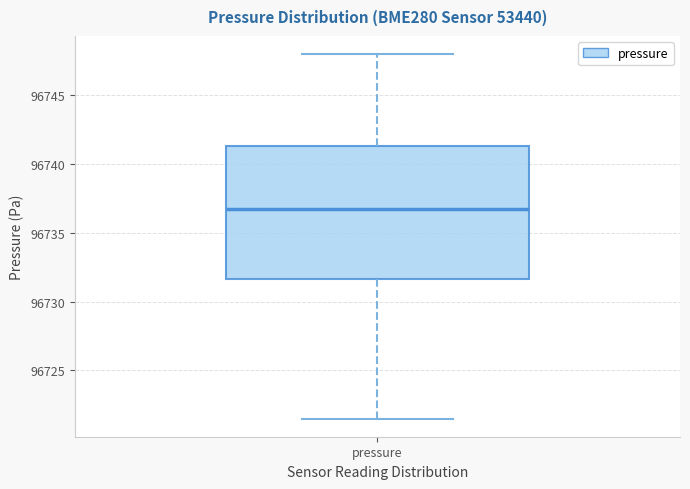

Transcribe this box plot: give where the median line is, the range the box spans, and where the two whiskers end, as read against the y-axis. The values are not printed on the chart, so give them approximately, as read against the axis.

median 96737.0, box 96731.5 to 96741.5, whiskers 96721.5 to 96748.0